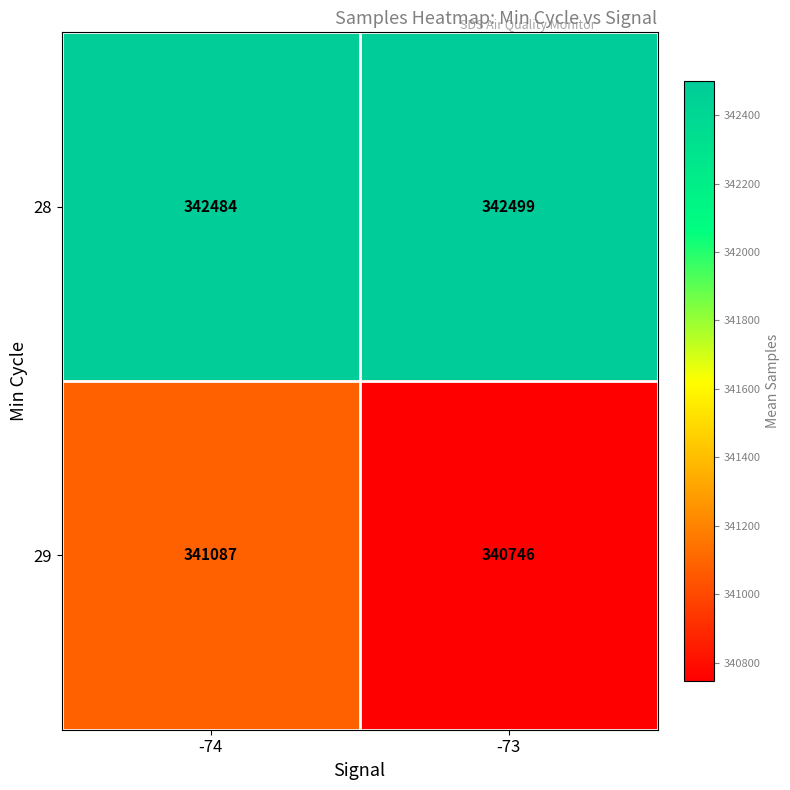

Which series has the largest range (max minus min)?

29